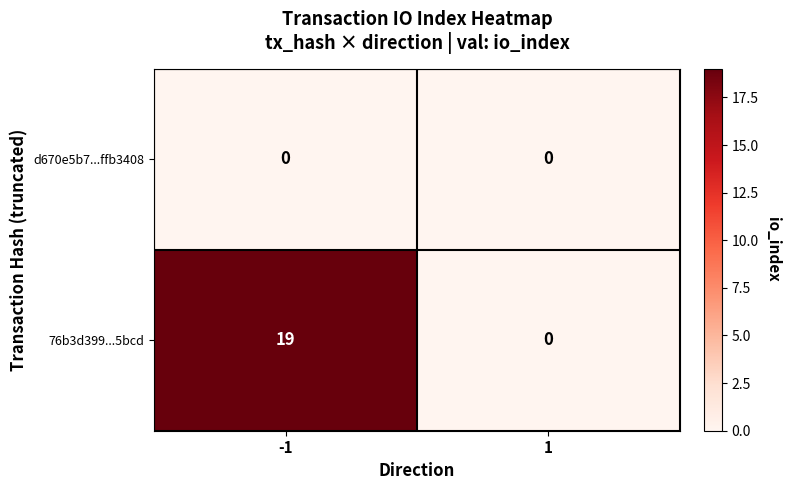

Reading right to left, extract all data points from this chart.

d670e5b7...ffb3408: 1=0	-1=0
76b3d399...5bcd: 1=0	-1=19